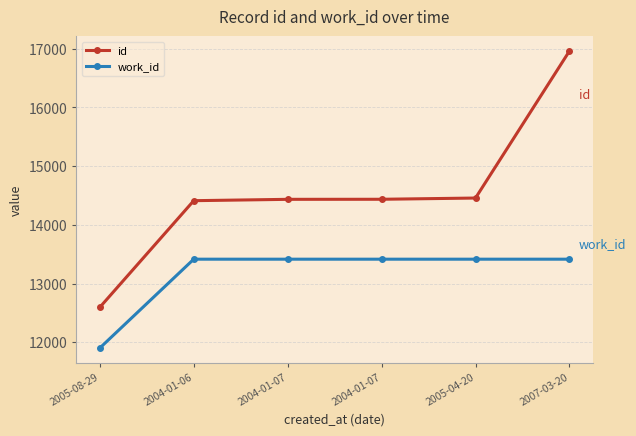

Reading left to right, extract all data points from this chart.

id: 2005-08-29=12596.0	2004-01-06=14411.0	2004-01-07=14434.0	2004-01-07=14435.0	2005-04-20=14456.0	2007-03-20=16958.0
work_id: 2005-08-29=11902.5	2004-01-06=13415.0	2004-01-07=13415.0	2004-01-07=13415.0	2005-04-20=13415.0	2007-03-20=13415.0